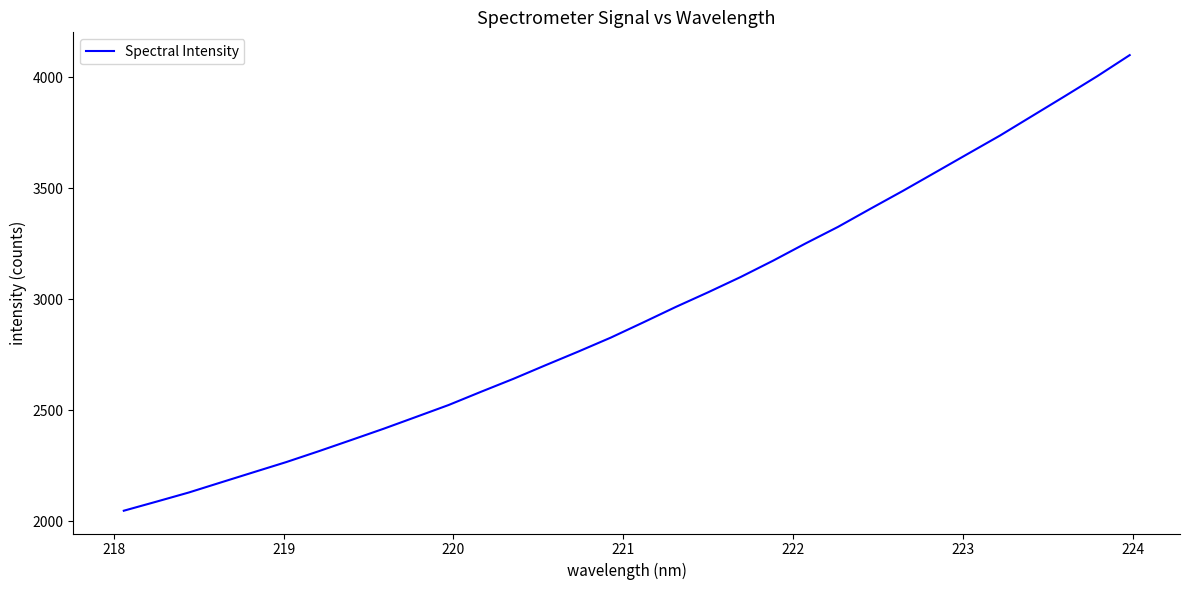

What is the maximum value shown in the chart?

4098.6